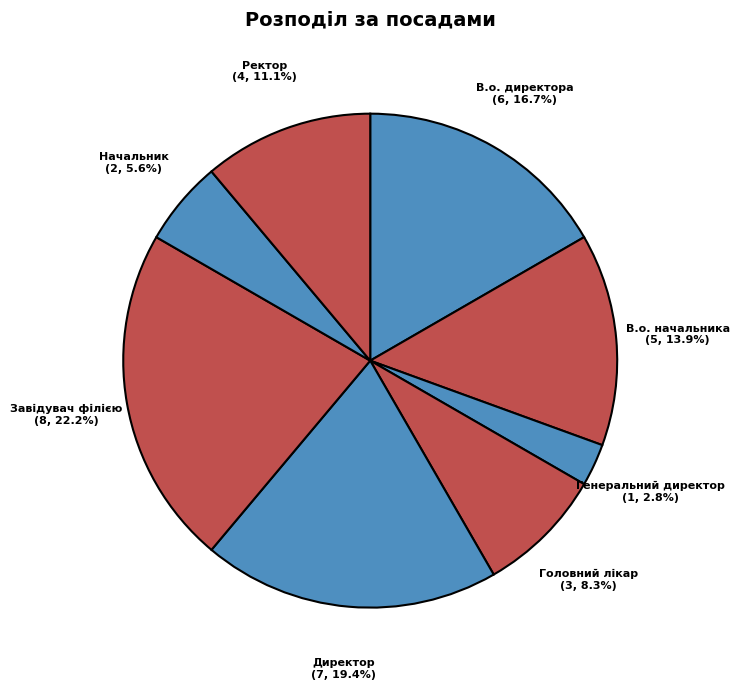

What percentage is the Головний лікар slice, to the nearest percent?

8%